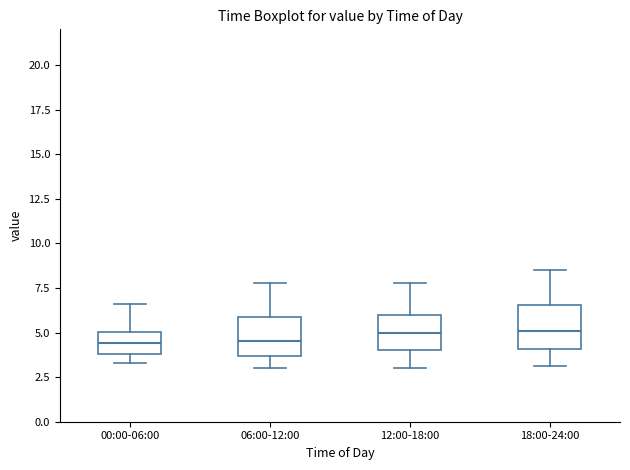

Reading left to right, read every box against the y-axis: the position of its median line, the range the box covers, and the ends of its whiskers. The values are not printed on the chart, so give them approximately, as read against the axis.

00:00-06:00: median 4.5, box 4.0 to 5.0, whiskers 3.5 to 6.5
06:00-12:00: median 4.5, box 3.5 to 6.0, whiskers 3.0 to 8.0
12:00-18:00: median 5.0, box 4.0 to 6.0, whiskers 3.0 to 8.0
18:00-24:00: median 5.0, box 4.0 to 6.5, whiskers 3.0 to 8.5